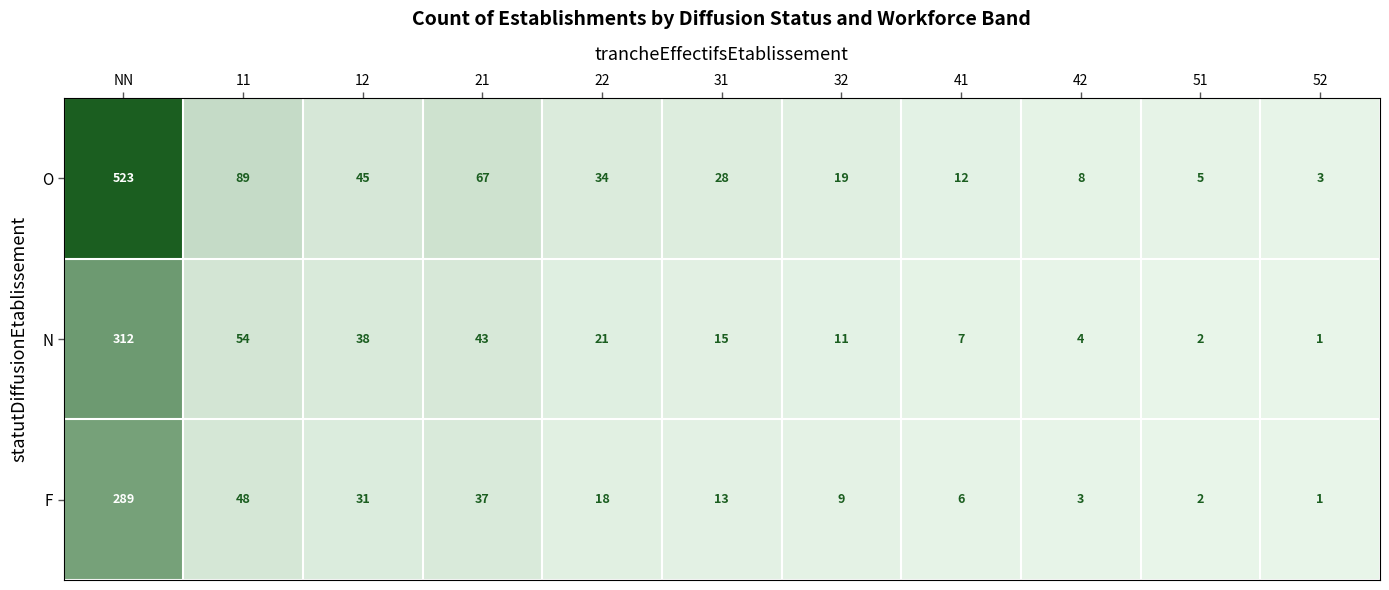

How many distinct data groups are displayed?

3